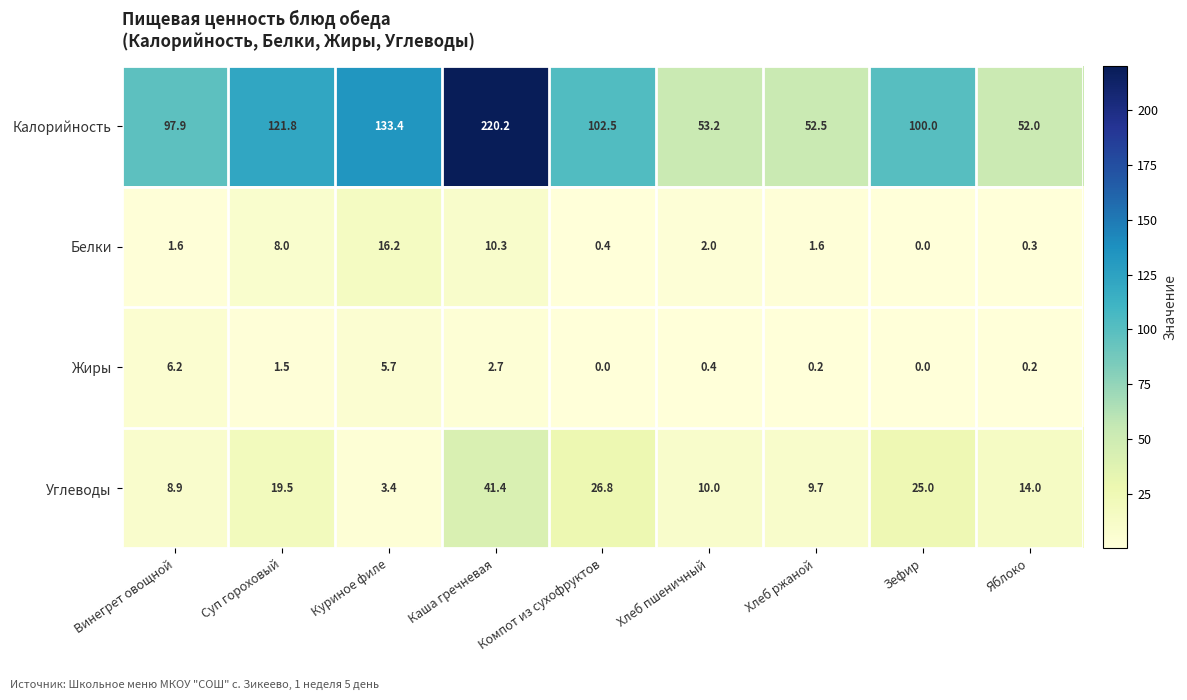

At which category is the sum across all series the highest?

Каша гречневая